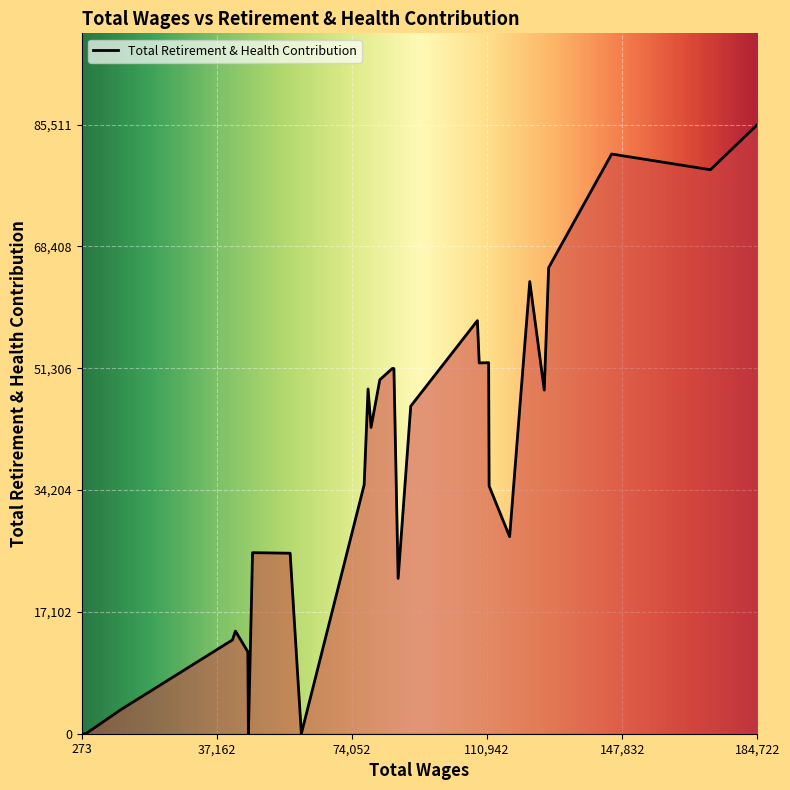

What is the maximum value shown in the chart?

85511